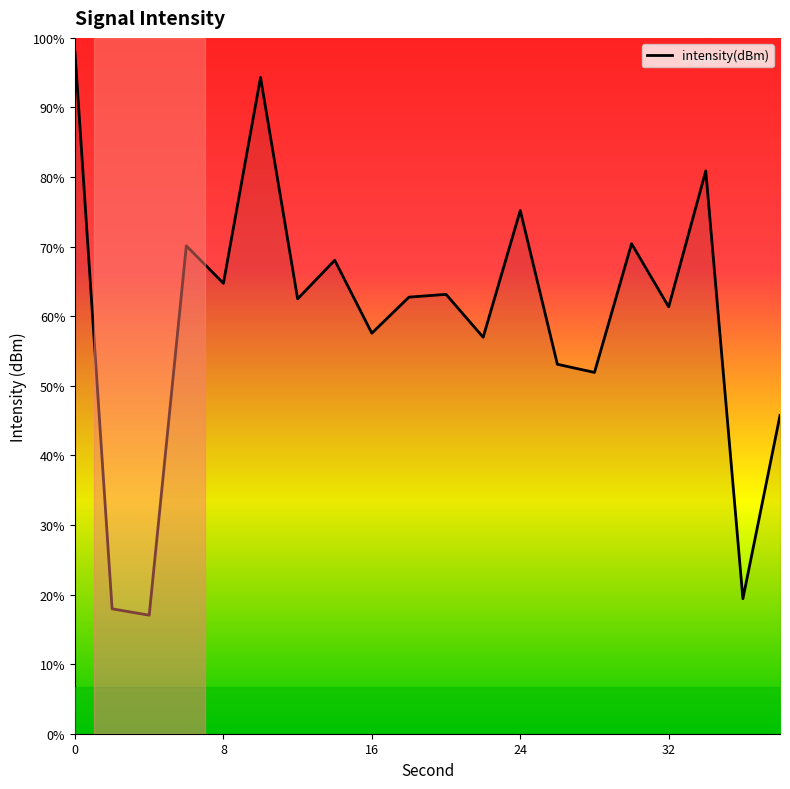

Rank the categories by value from lowest to highest.

4, 2, 36, 38, 28, 26, 22, 16, 32, 12, 18, 20, 8, 14, 6, 30, 24, 34, 10, 0